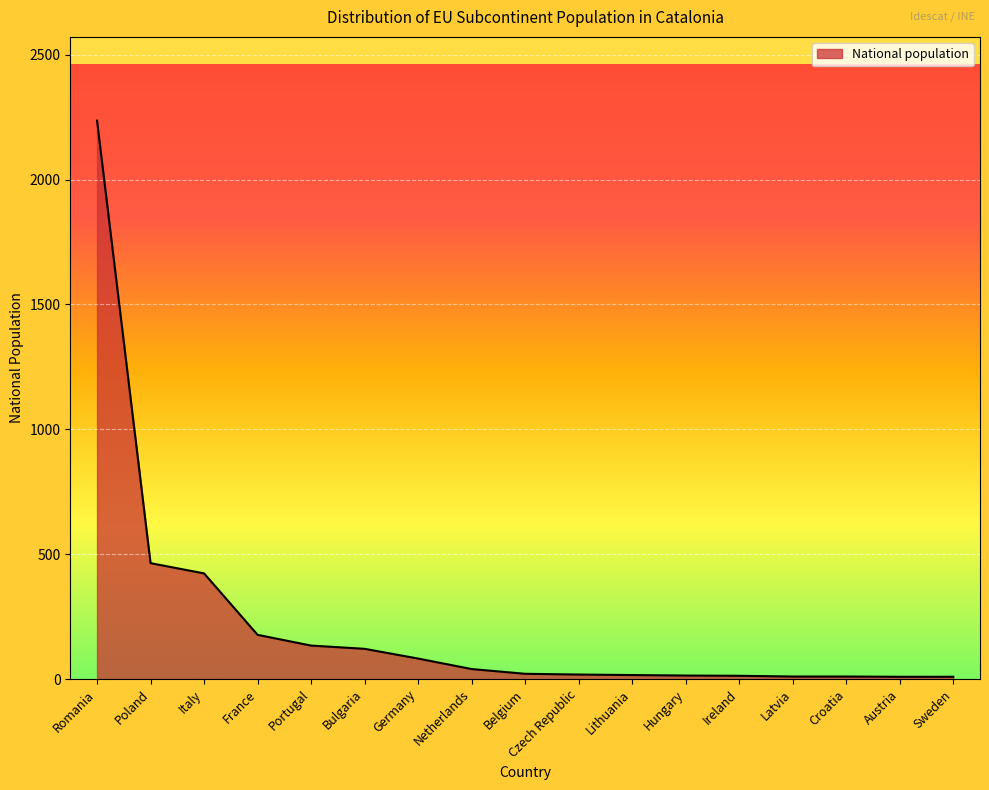

What is the sum of the values at Lithuania and Ireland?

29